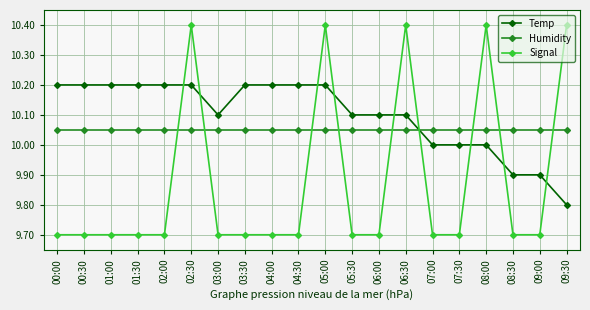

The Signal series shows 9.7 at 07:00. True or false?

True